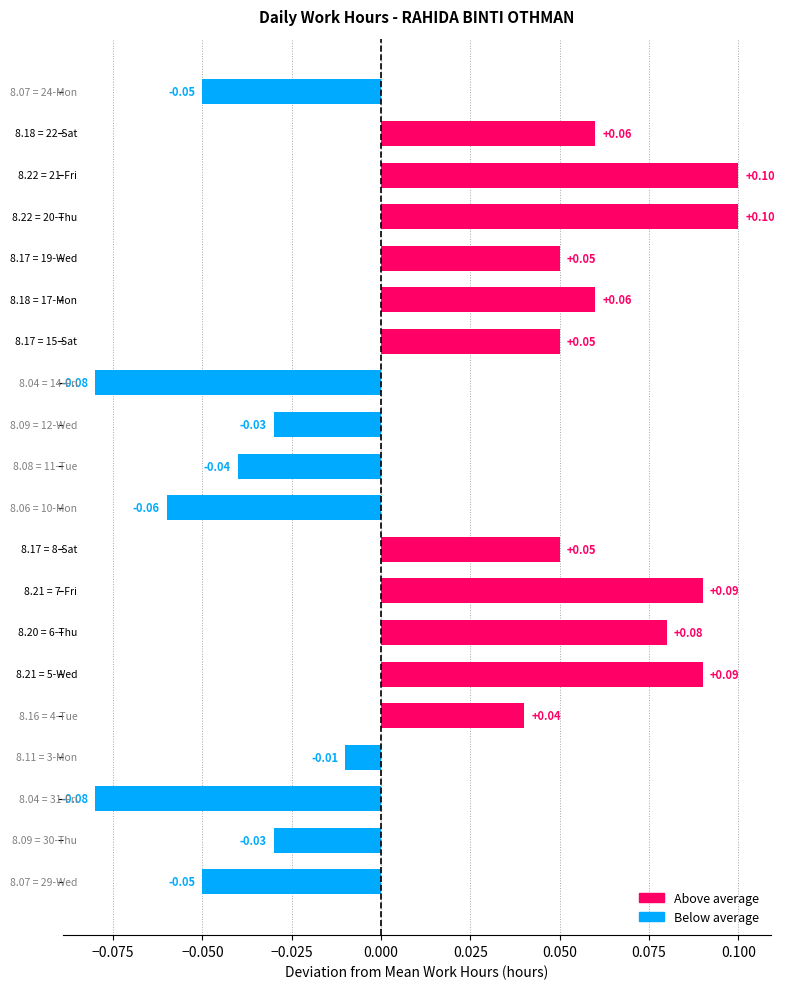

What is the sum of all values?

0.3